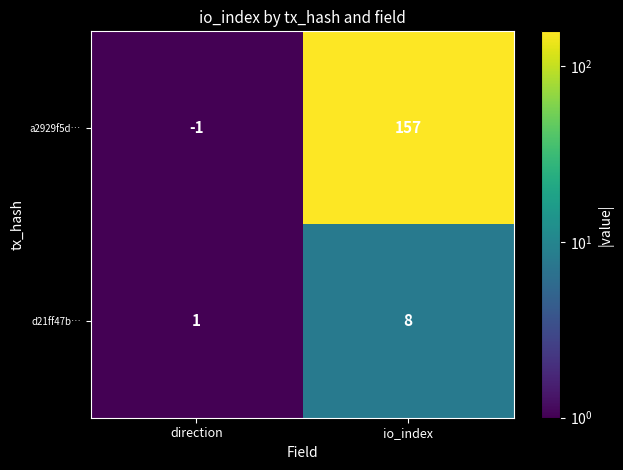

List the series in order of their peak value, highest first.

a2929f5d…, d21ff47b…